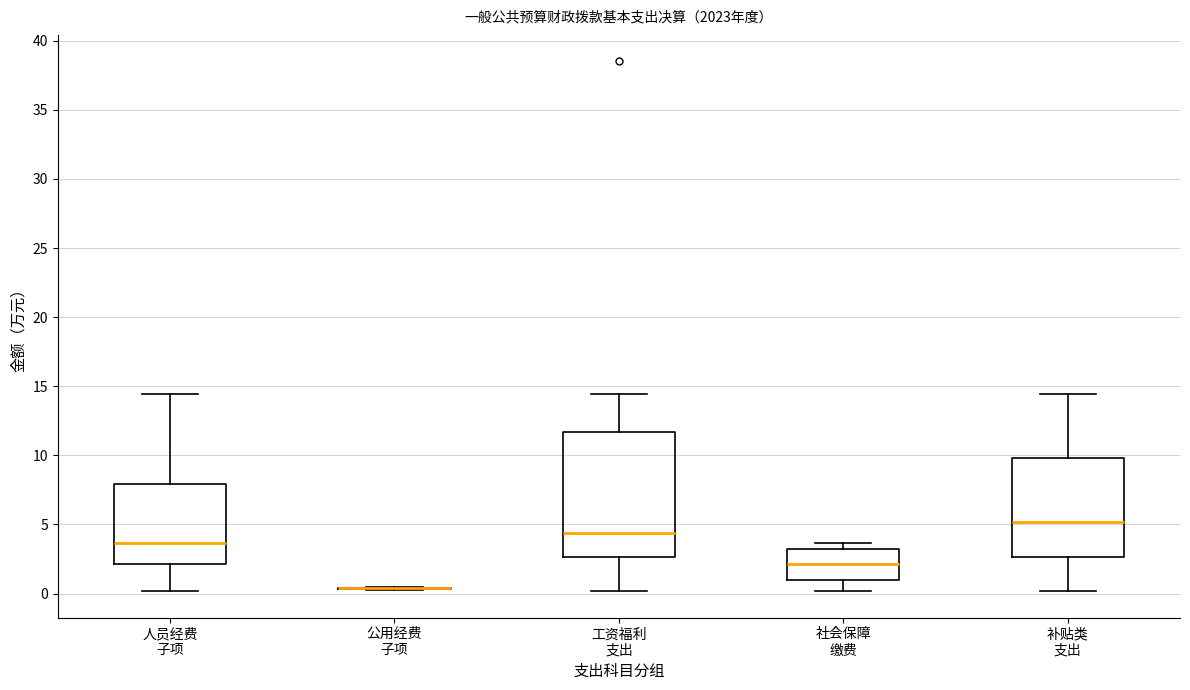

Comparing the boxes themselves (not the whiskers), which one is the tallest?

工资福利 支出